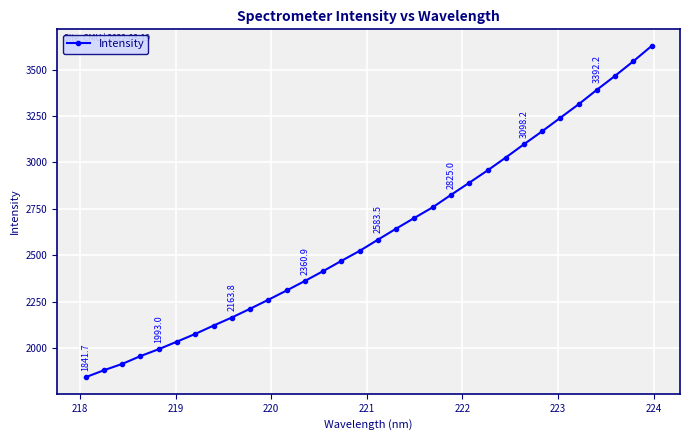

What is the smallest value displayed?

1841.7